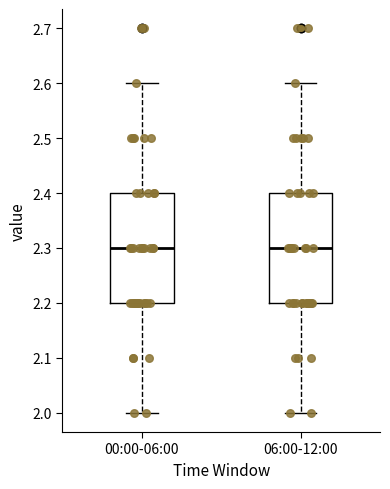

Reading left to right, read every box against the y-axis: the position of its median line, the range the box covers, and the ends of its whiskers. The values are not printed on the chart, so give them approximately, as read against the axis.

00:00-06:00: median 2.3, box 2.2 to 2.4, whiskers 2.0 to 2.6
06:00-12:00: median 2.3, box 2.2 to 2.4, whiskers 2.0 to 2.6